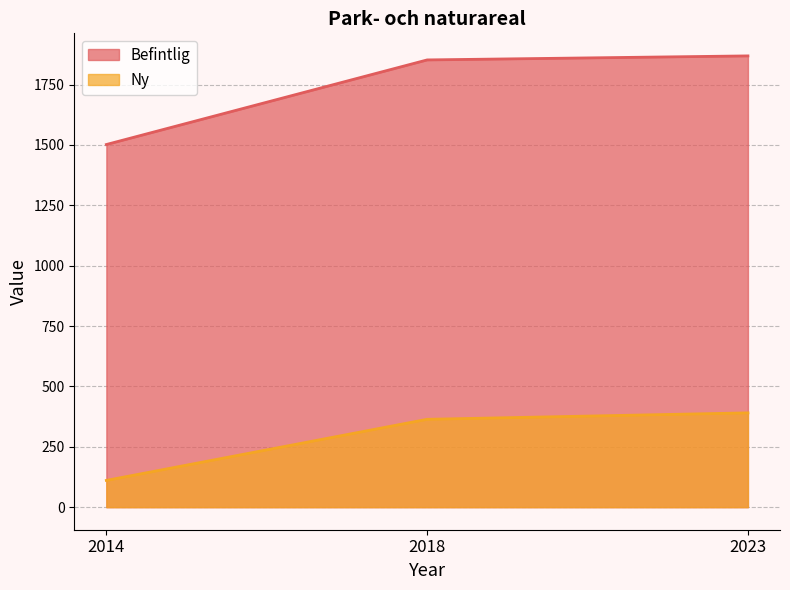

What is the minimum value for Ny?

110.8